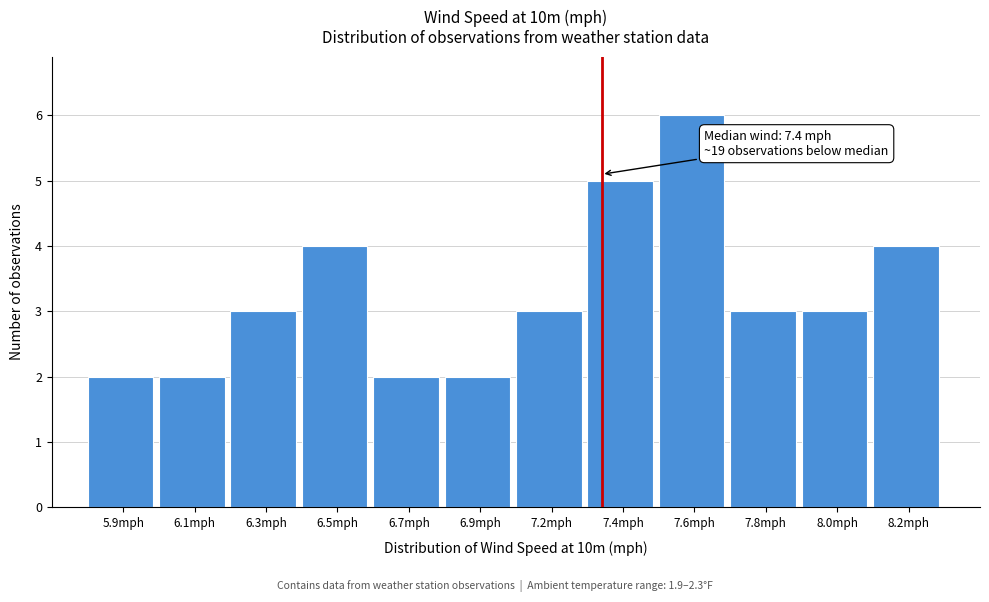

Reading left to right, transcribe all the data shown in this chart.

5.9mph=2	6.1mph=2	6.3mph=3	6.5mph=4	6.7mph=2	6.9mph=2	7.2mph=3	7.4mph=5	7.6mph=6	7.8mph=3	8.0mph=3	8.2mph=4